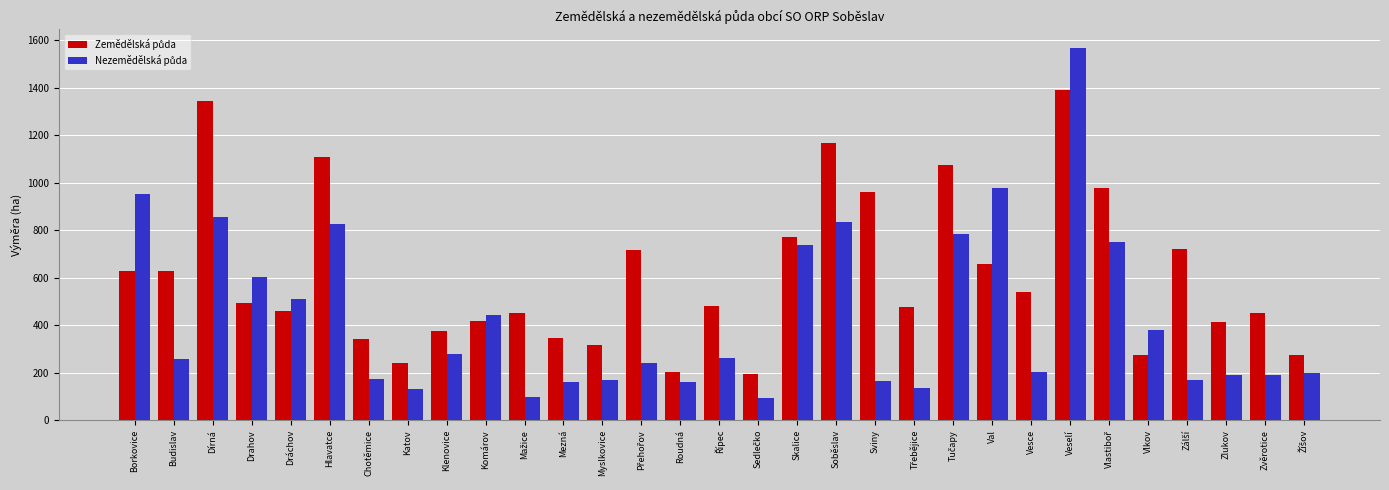

What is the total value across all series at Veselí?

2956.7